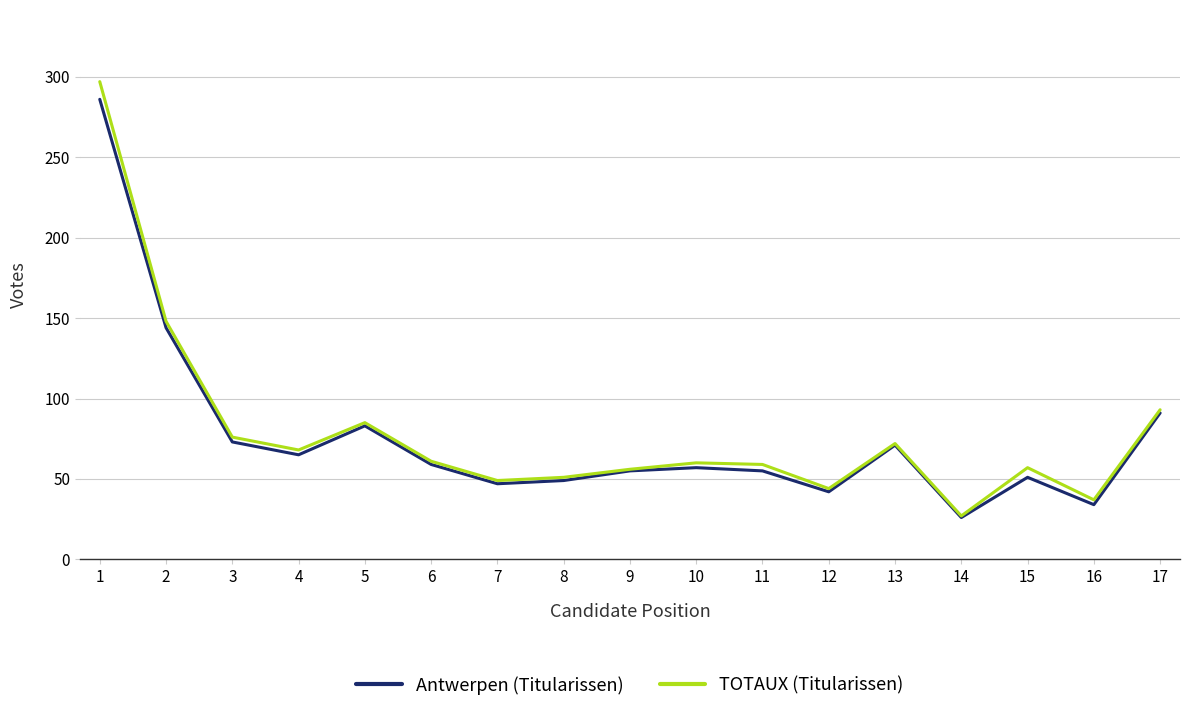

Which series has the largest range (max minus min)?

TOTAUX (Titularissen)